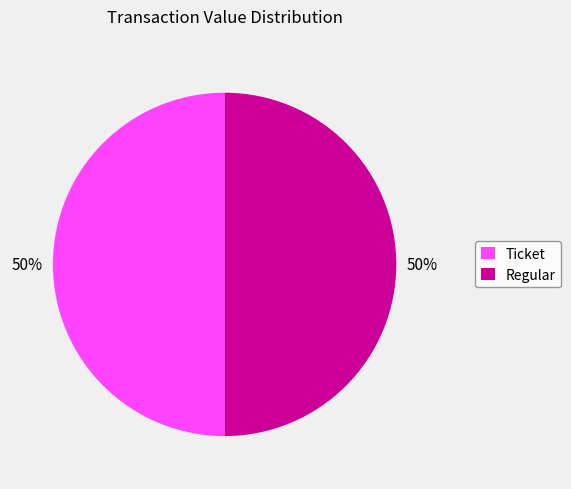

How many slices are in this pie chart?

2